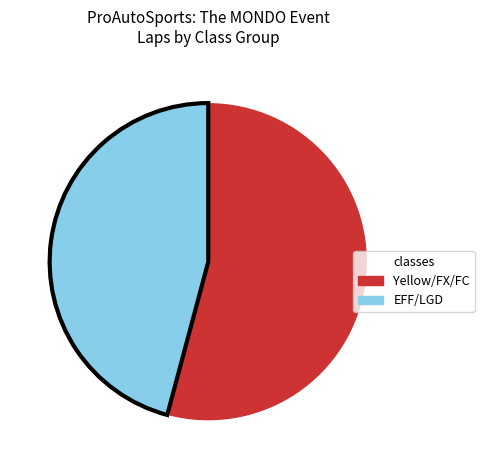

Is there a majority slice in this chart?

Yes